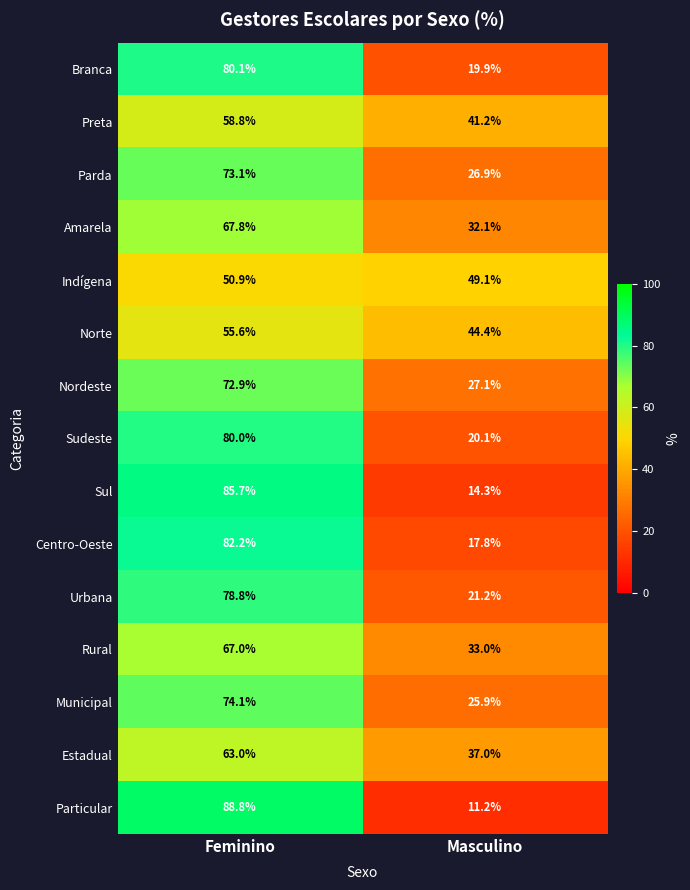

What is the difference between the maximum and minimum values in the Nordeste series?

45.8